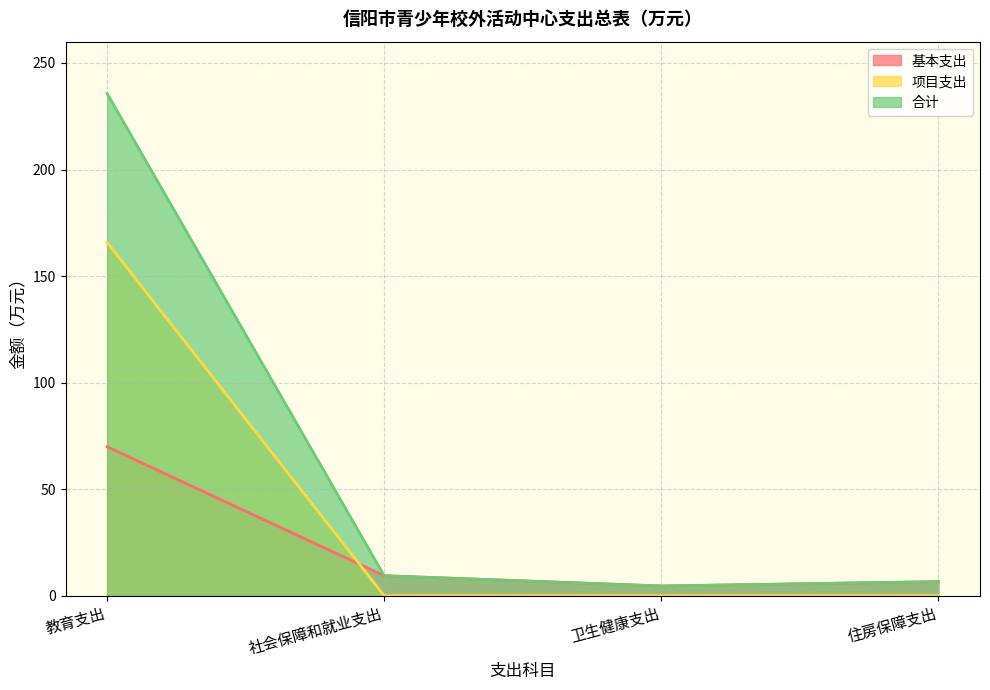

Which series has the largest range (max minus min)?

合计